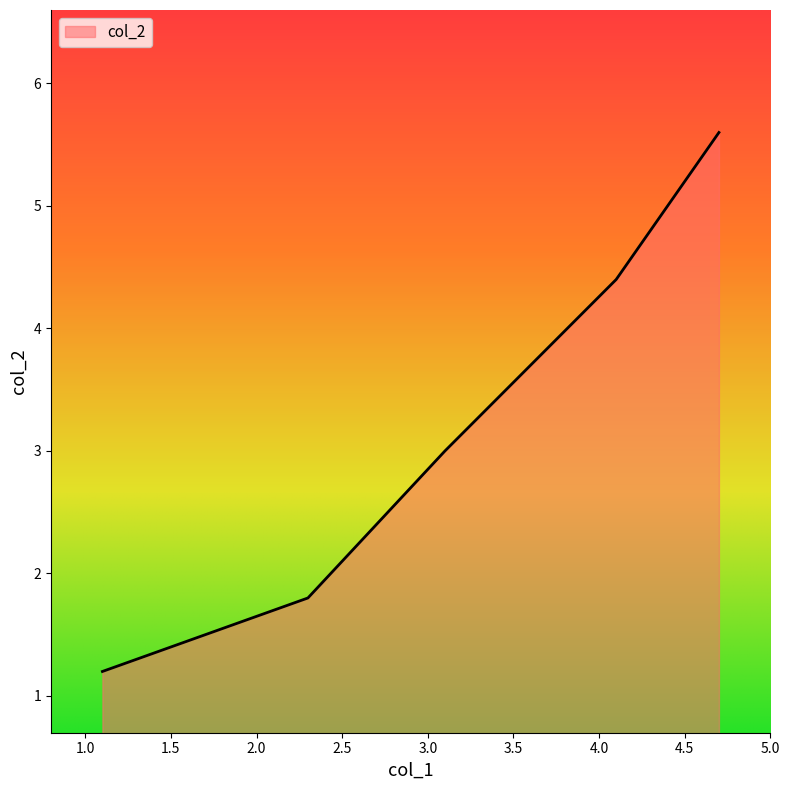

True or false: the data has more than 0 interior local peaks.

False